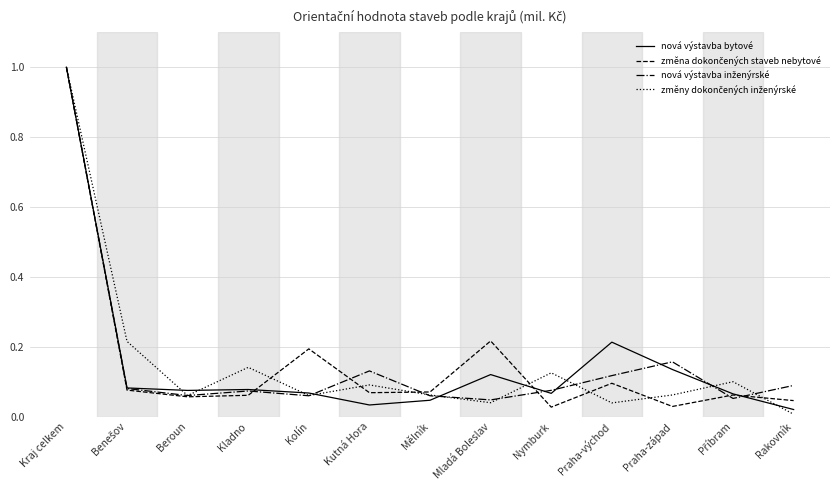

At which category is the sum across all series the highest?

Kraj celkem